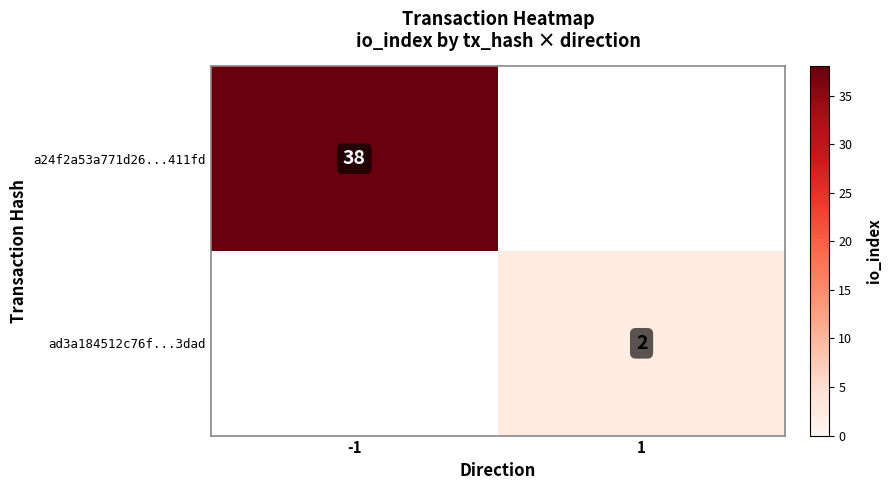

True or false: ad3a184512c76f...3dad has a value of 2 at 1.

True